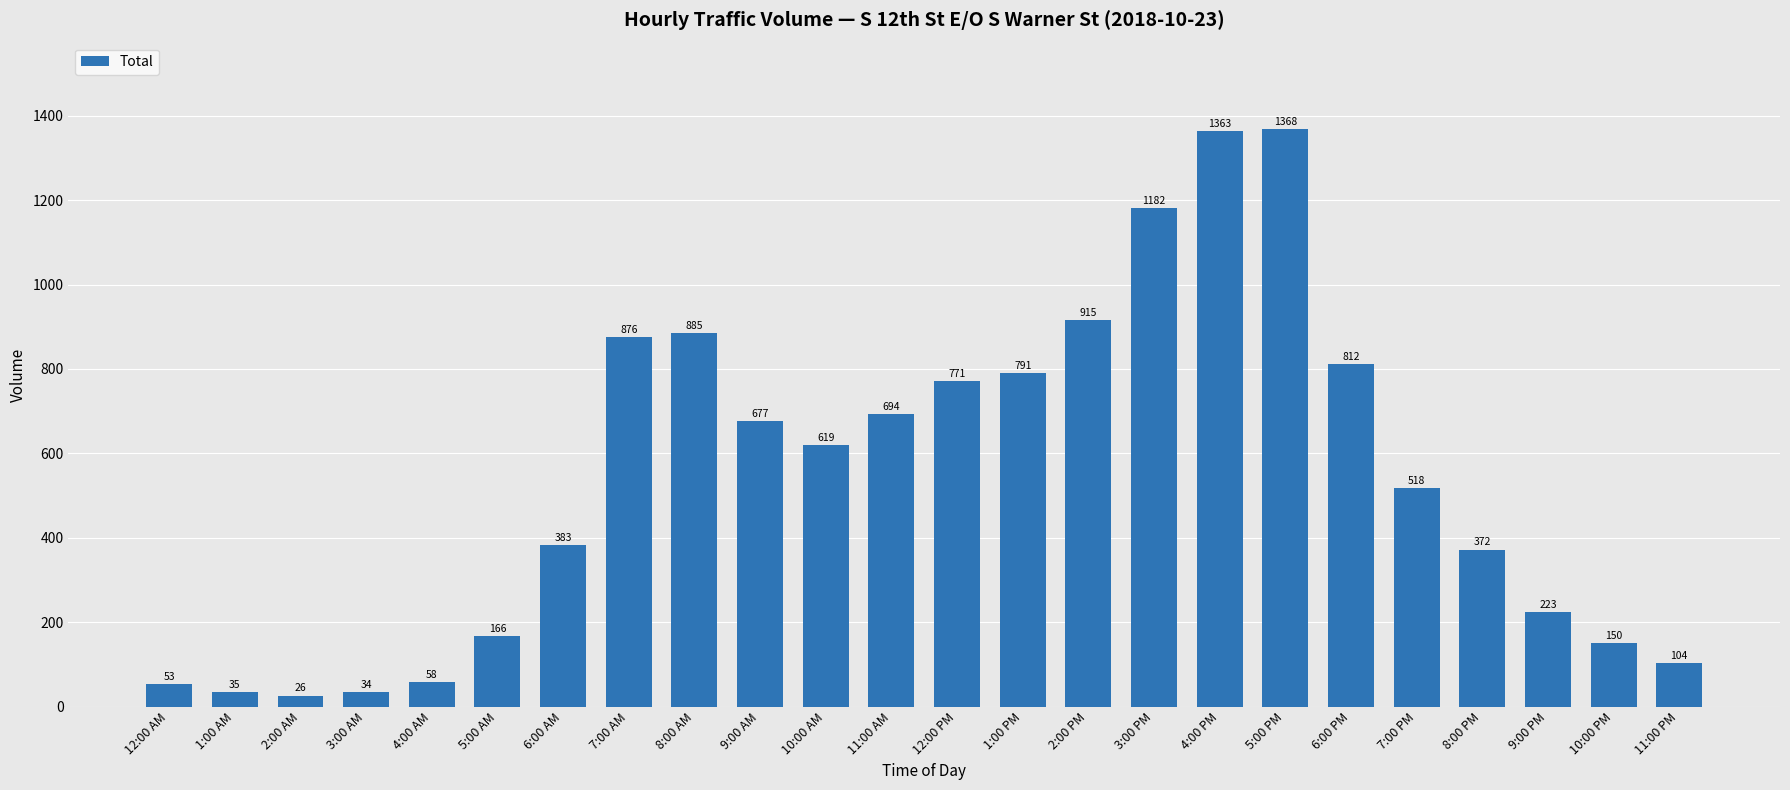

Which label corresponds to the largest value in the chart?

5:00 PM